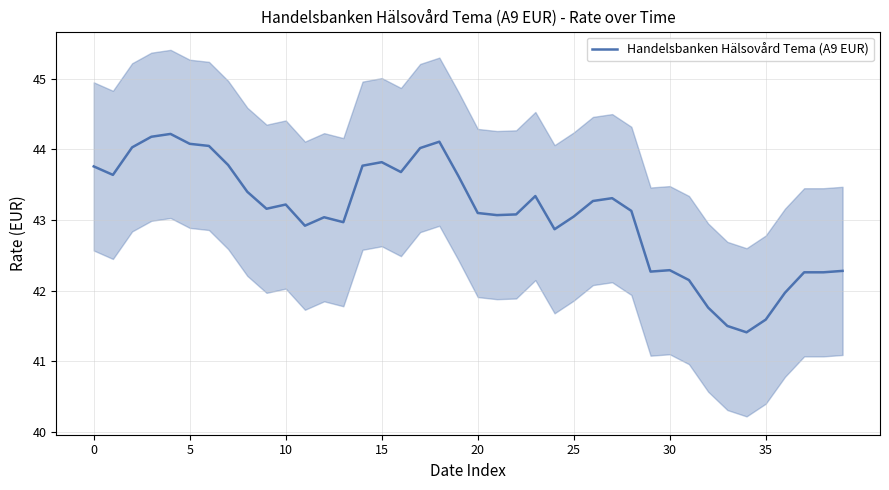

Which label corresponds to the smallest value in the chart?

34